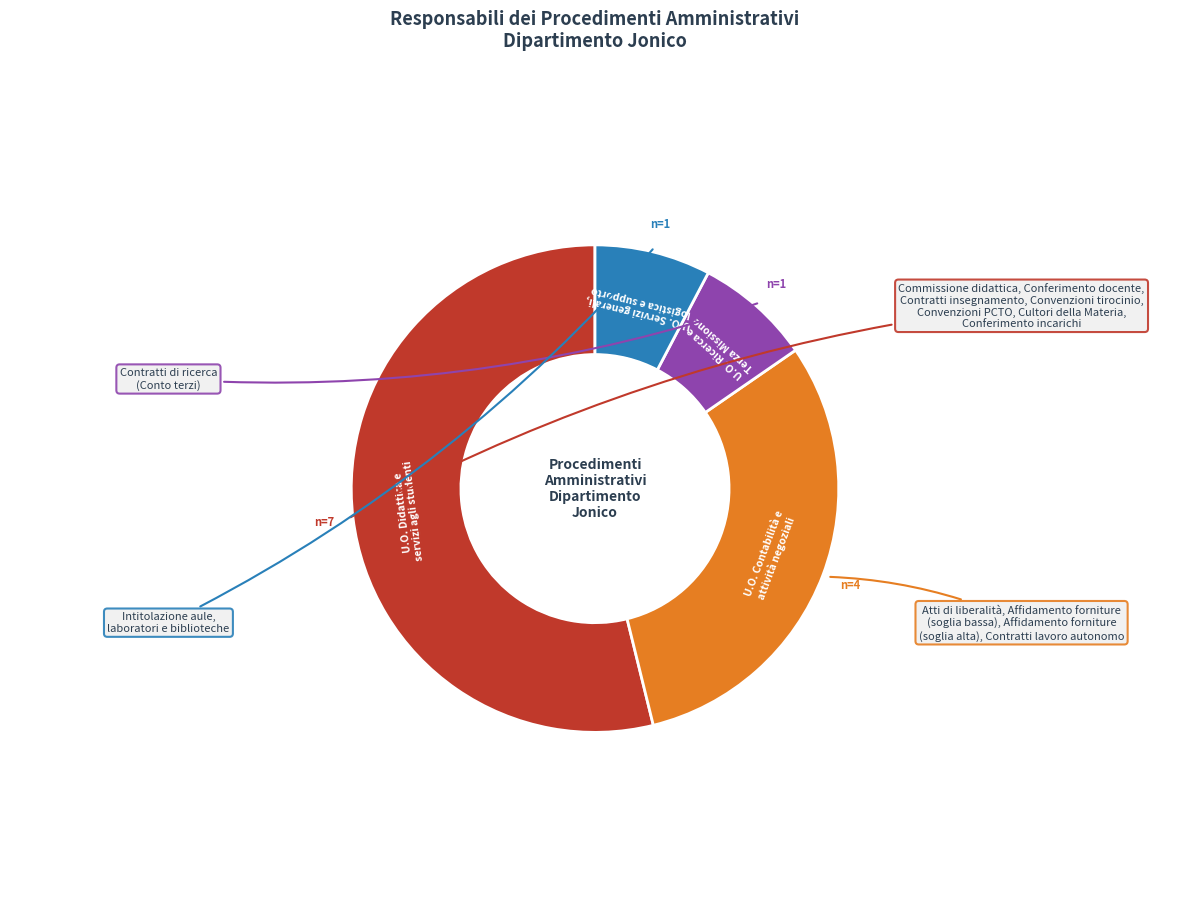

Does any single category account for the majority?

Yes